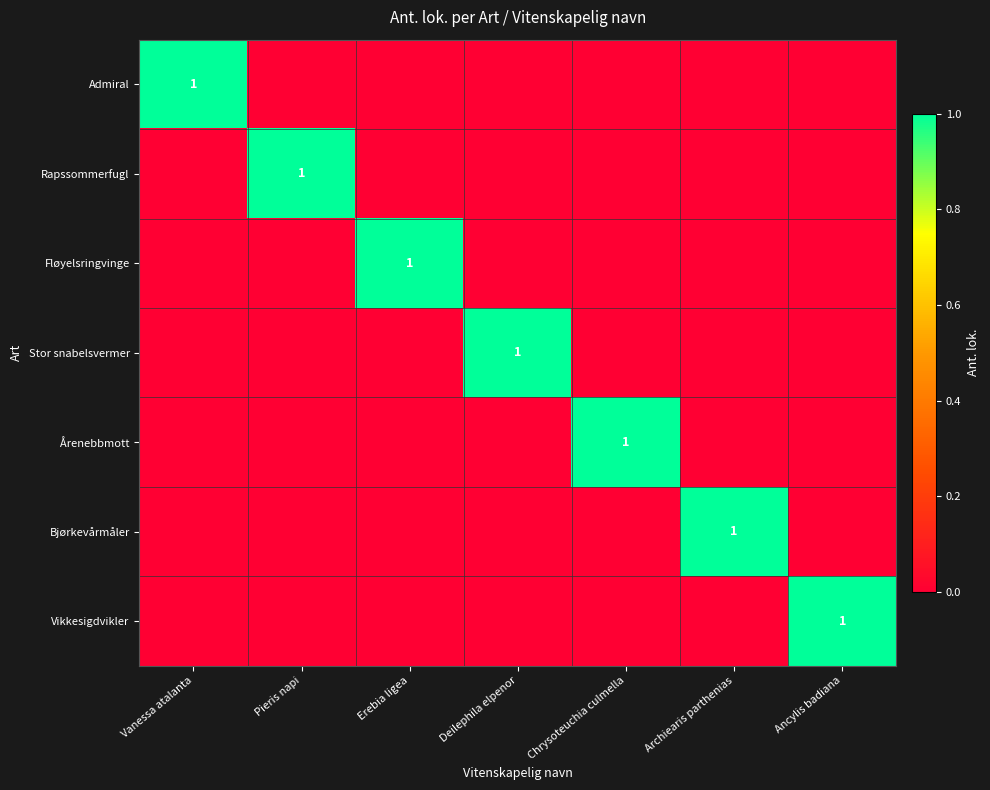

True or false: Rapssommerfugl has a value of 1 at Pieris napi.

True